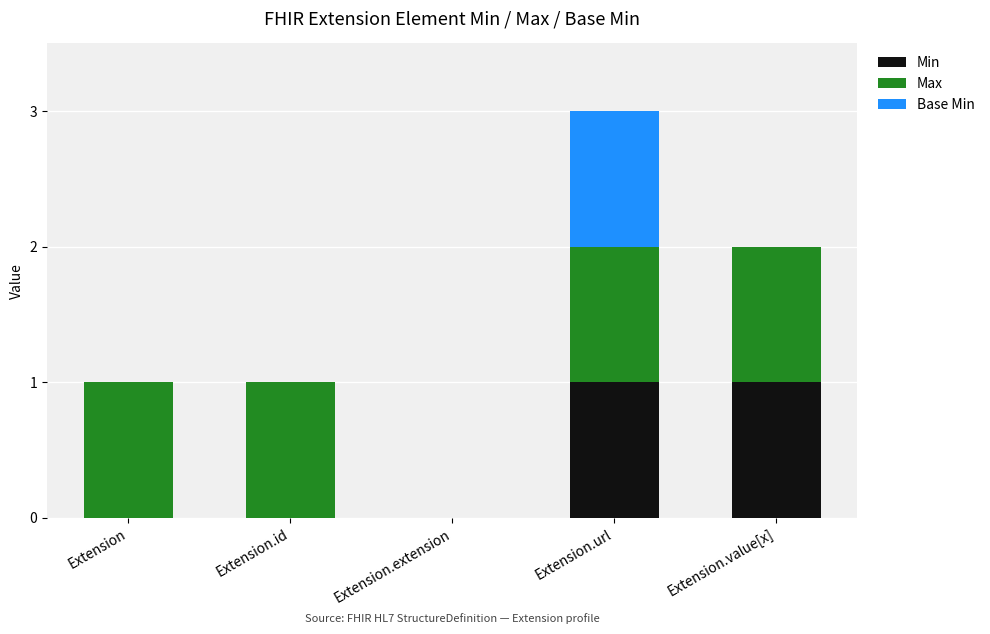

What are all the series names shown in the legend?

Min, Max, Base Min